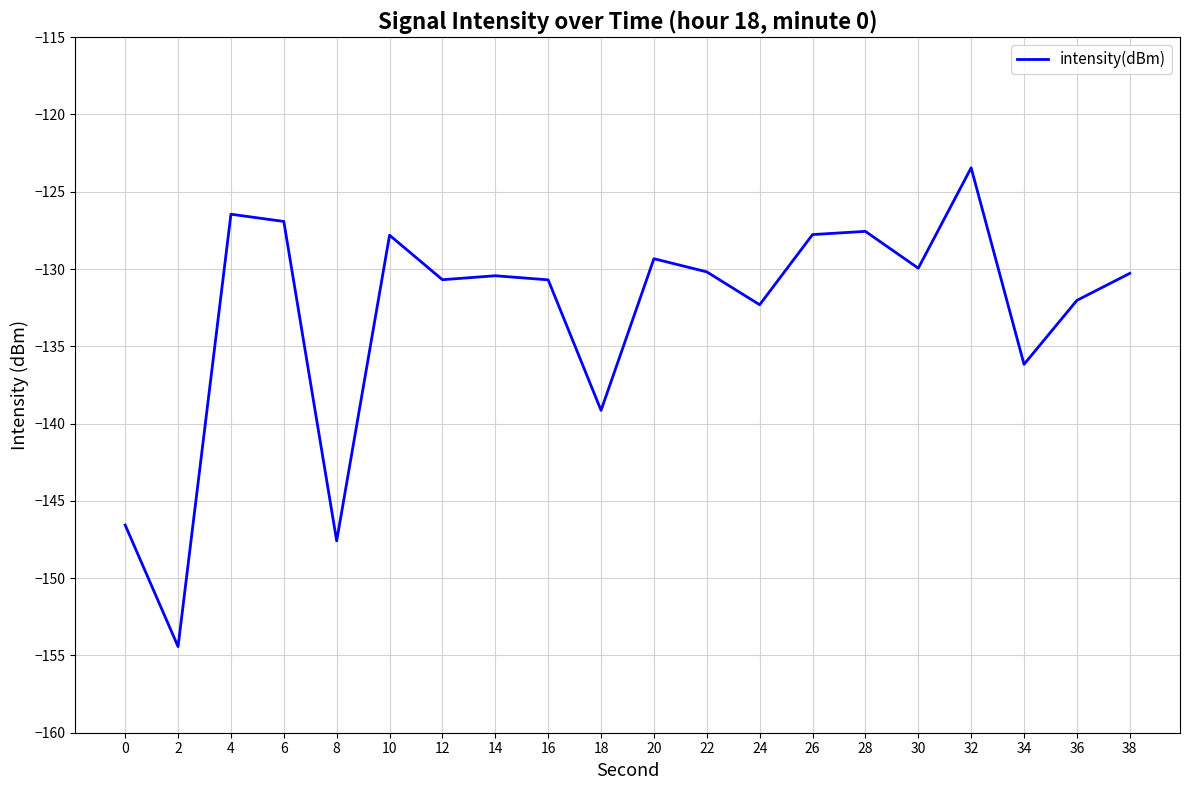

Read the value at 36.

-132.0